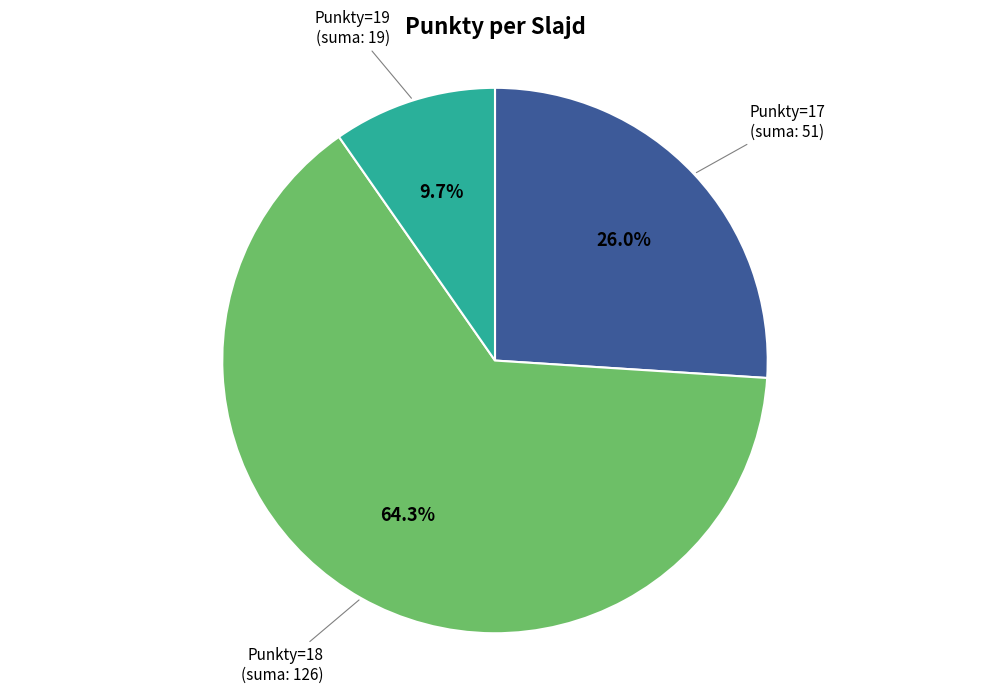

How many slices are in this pie chart?

3